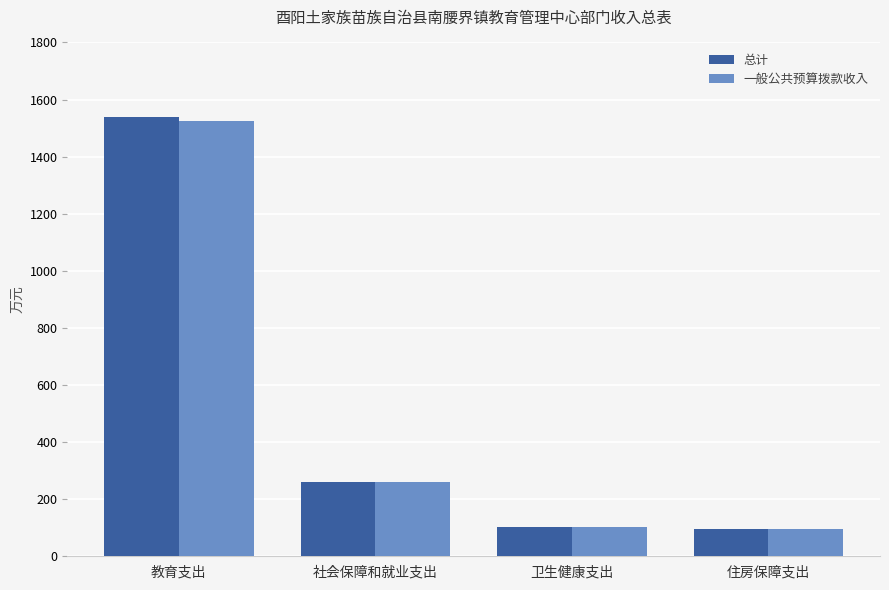

What is the difference between the highest and lowest values at 教育支出?

15.0